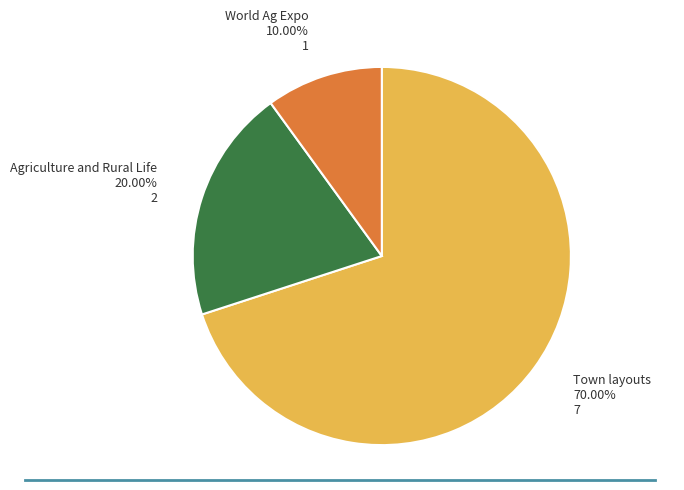

Is there a majority slice in this chart?

Yes